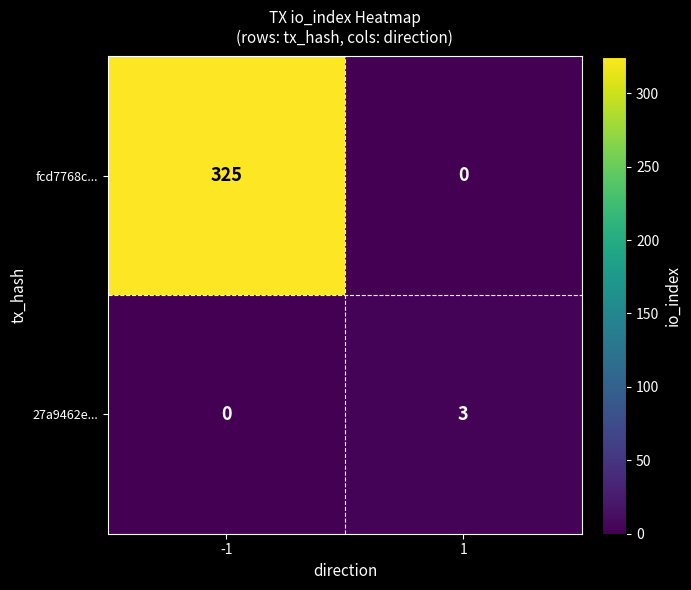

What is the difference between the highest and lowest values at -1?

325